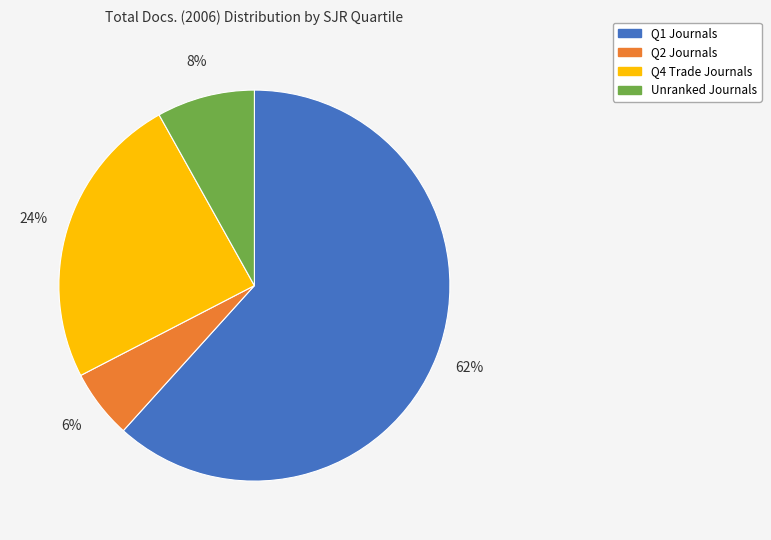

To the nearest percent, what is the difference between the largest and smallest slice percentages?

56%